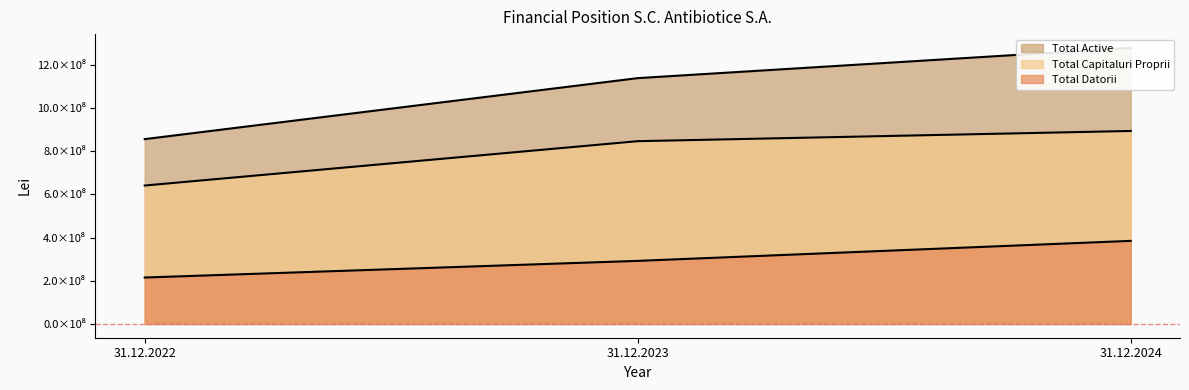

Does the chart have visible grid lines?

No